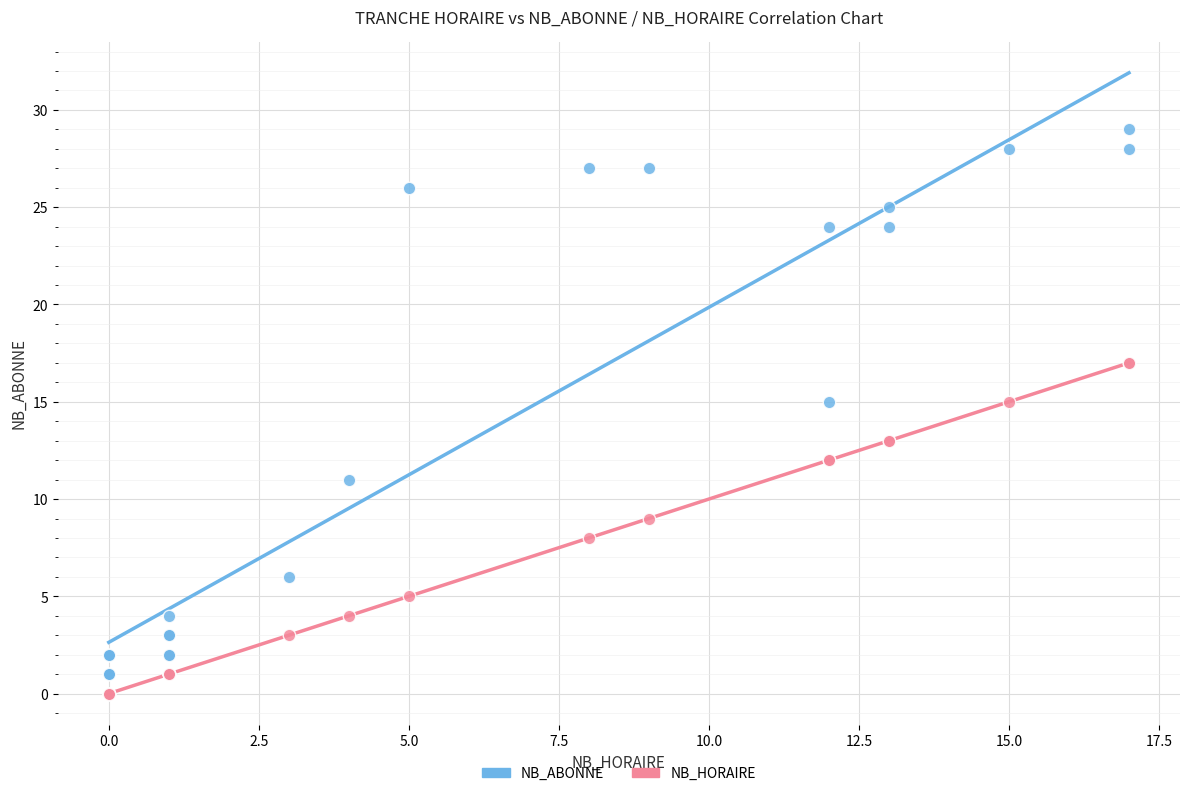

What is the X range (max minus min) for the scatter plot?

17